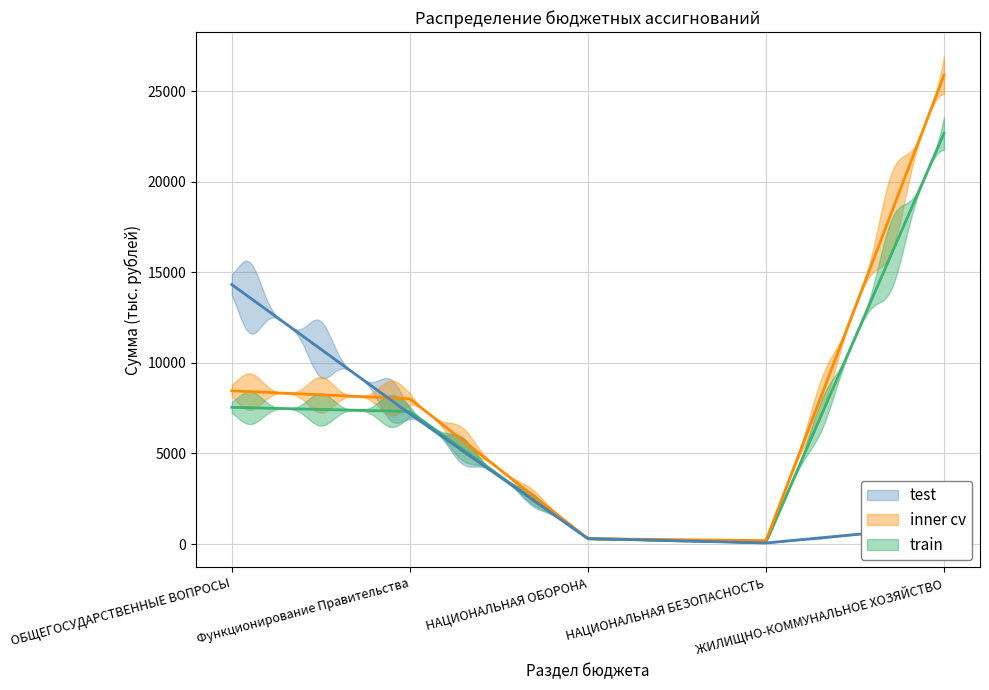

Reading left to right, list all the values displayed in this chart.

train: 7545.7	7318.2	294.0	90.0	22671.8
inner cv: 8460.8	8018.2	294.0	190.0	25885.7
test: 14325.2	7188.2	307.0	60.0	986.7